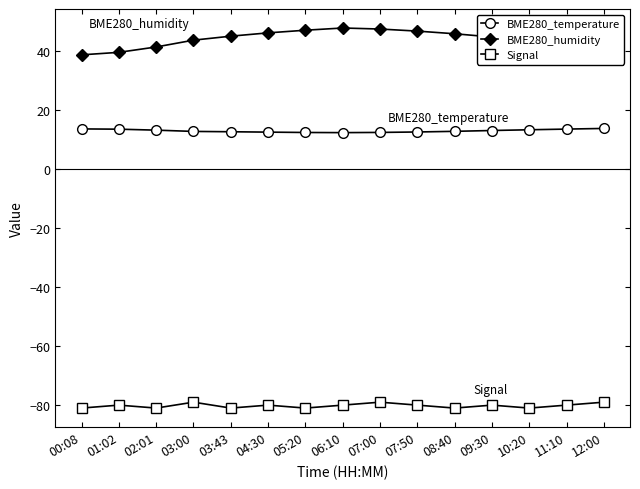

True or false: Signal has more than 0 interior local peaks.

True